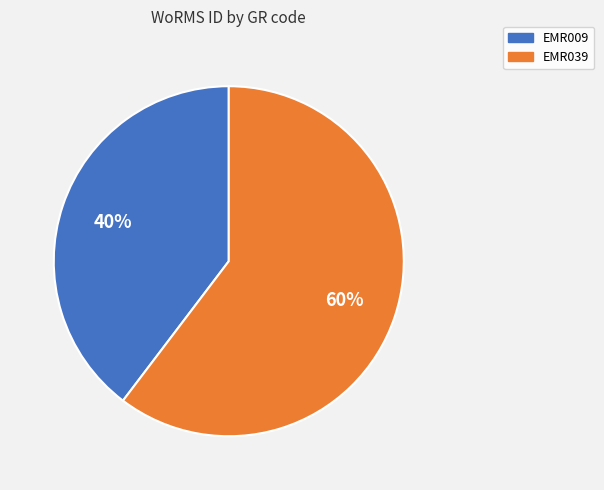

What is the largest slice in the pie chart?

EMR039